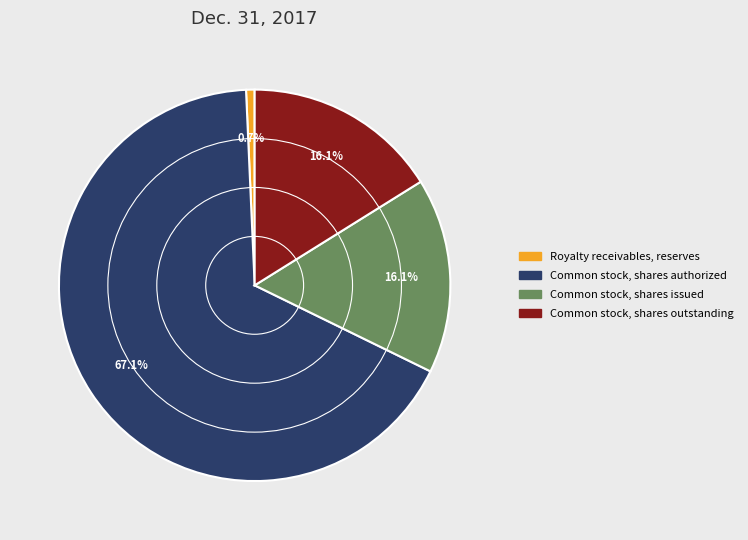

To the nearest percent, what is the average slice percentage?

25%